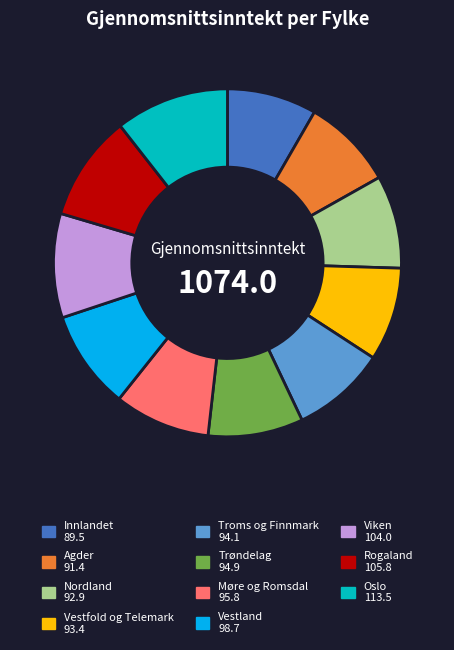

True or false: Vestland accounts for 21% of the total.

False